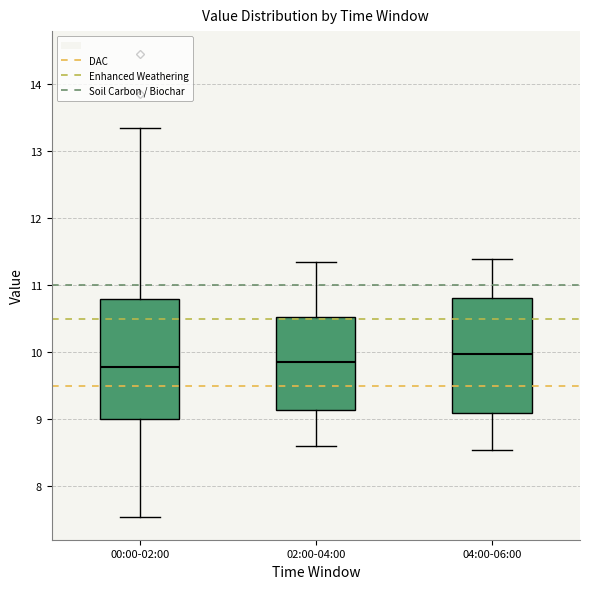

Which box's median line is the highest?

04:00-06:00